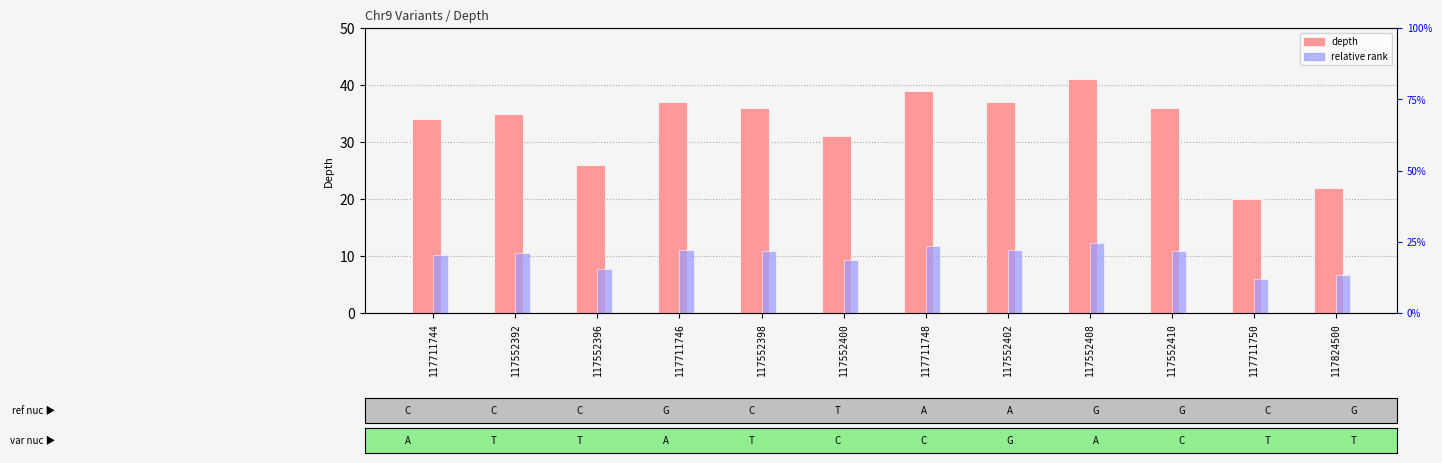

List the labels in order of relative rank value, largest first.

117552408, 117711748, 117711746, 117552402, 117552398, 117552410, 117552392, 117711744, 117552400, 117552396, 117824500, 117711750